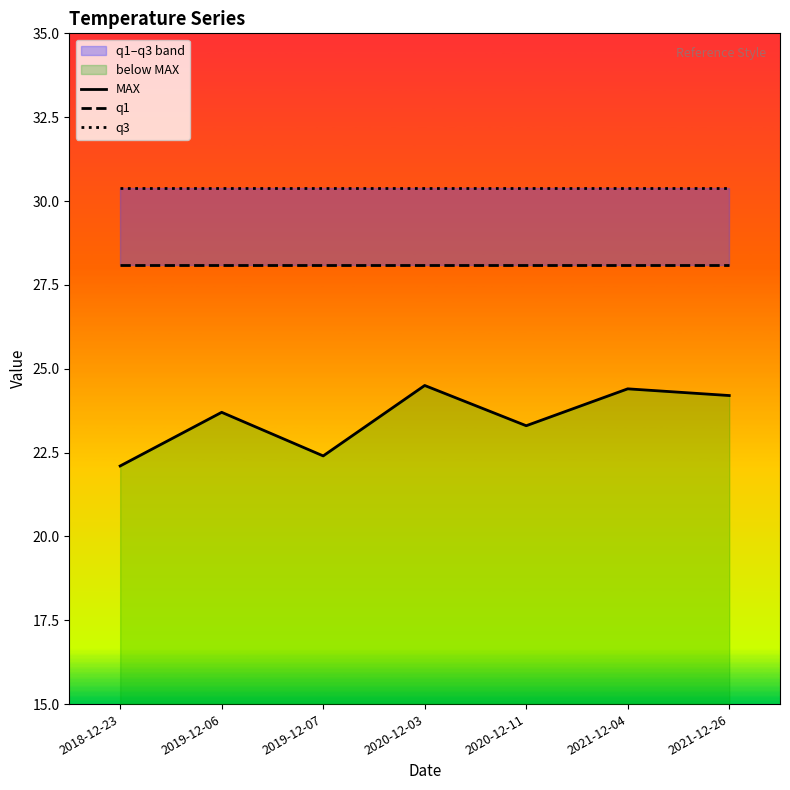

Reading right to left, transcribe all the data shown in this chart.

MAX: 24.2	24.4	23.3	24.5	22.4	23.7	22.1
q1: 28.1	28.1	28.1	28.1	28.1	28.1	28.1
q3: 30.4	30.4	30.4	30.4	30.4	30.4	30.4